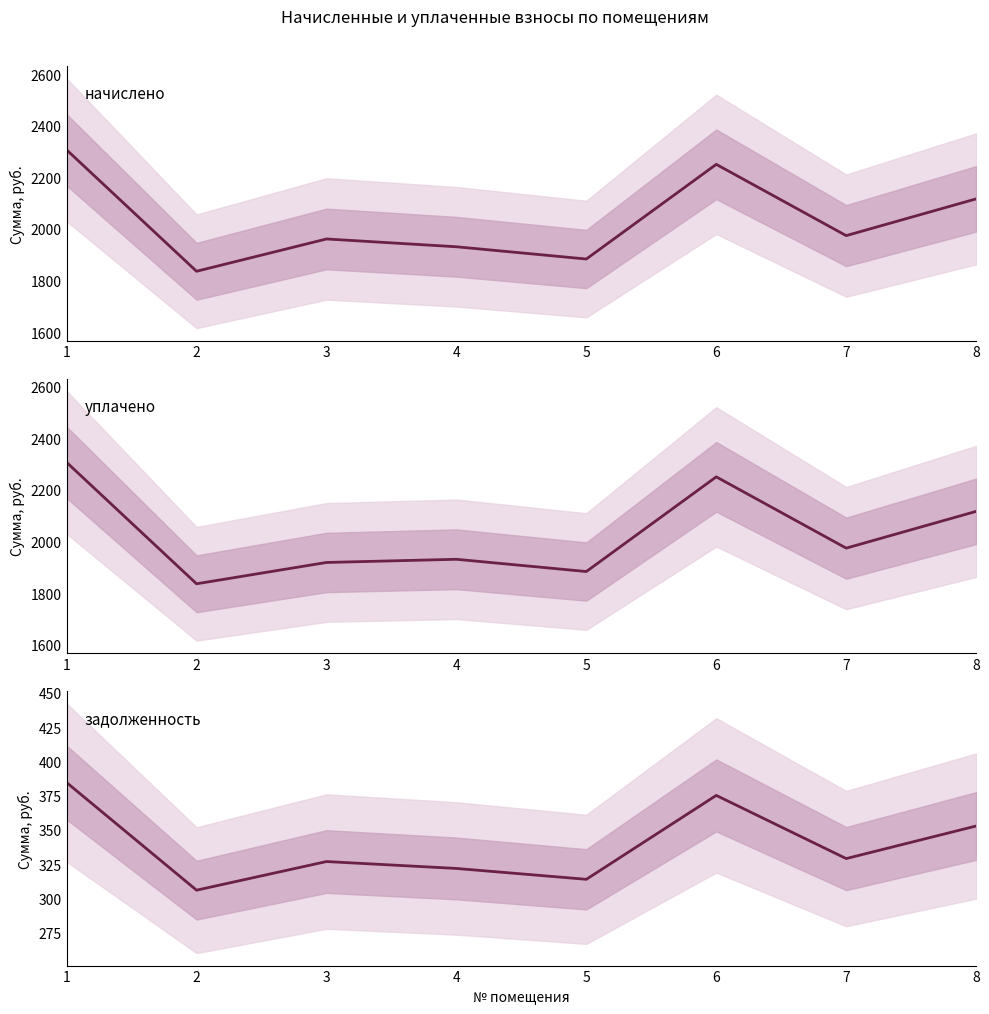

What is the spread (max minus min) of values at 2?

1530.0